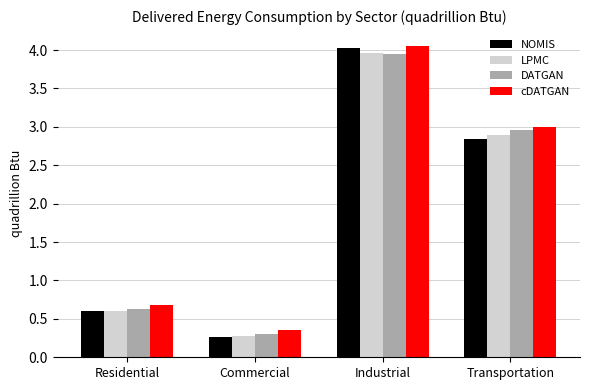

What is the difference between the maximum and minimum values in the cDATGAN series?

3.7